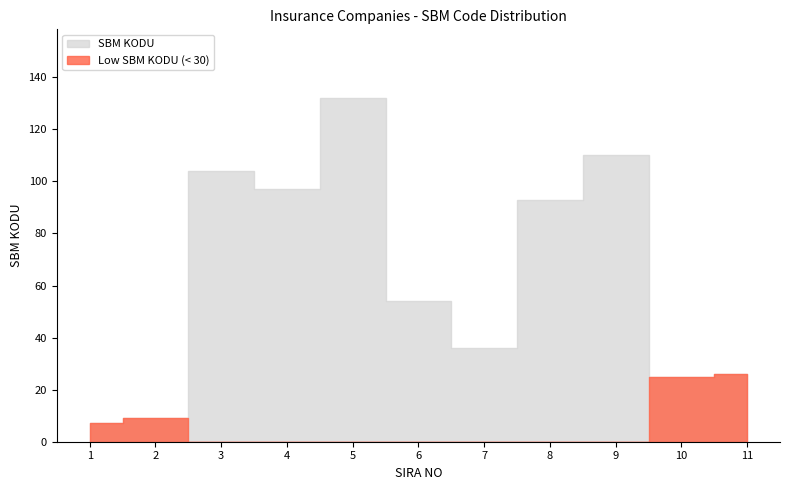

Where does the data first go above 54?

3